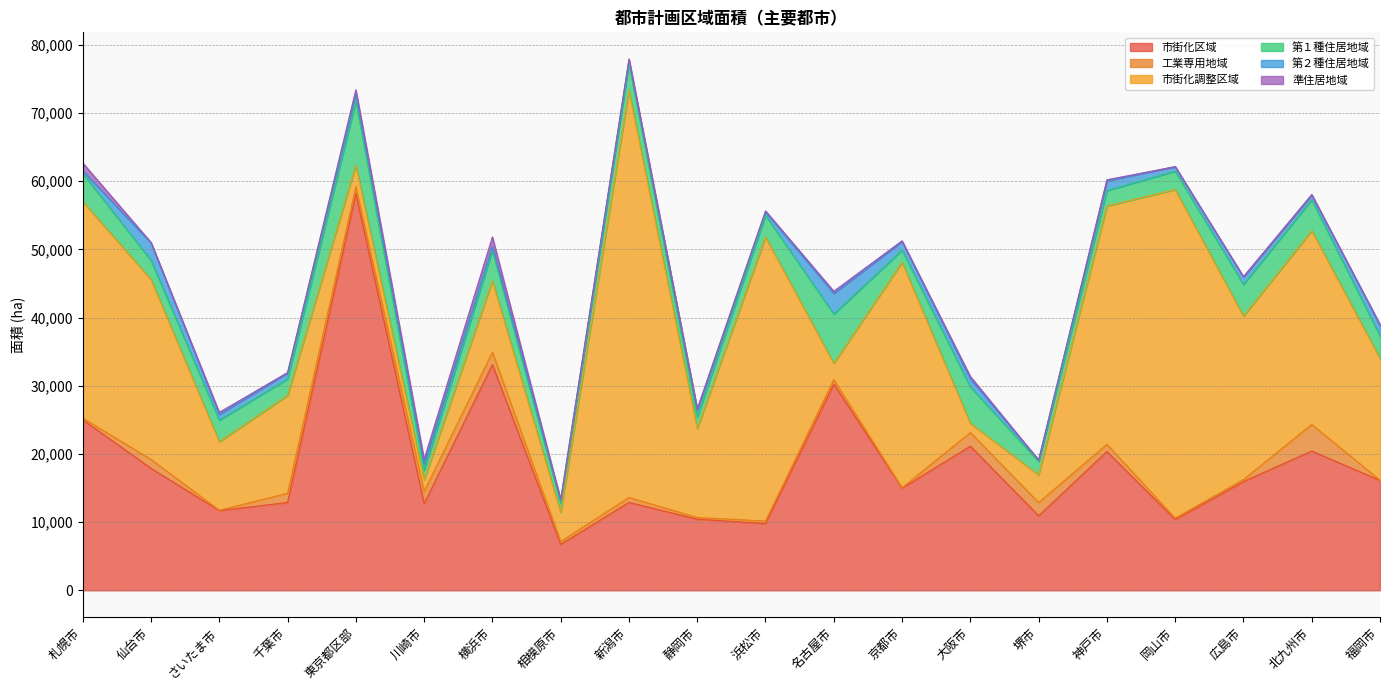

What is the average value of the 市街化調整区域 series?

20546